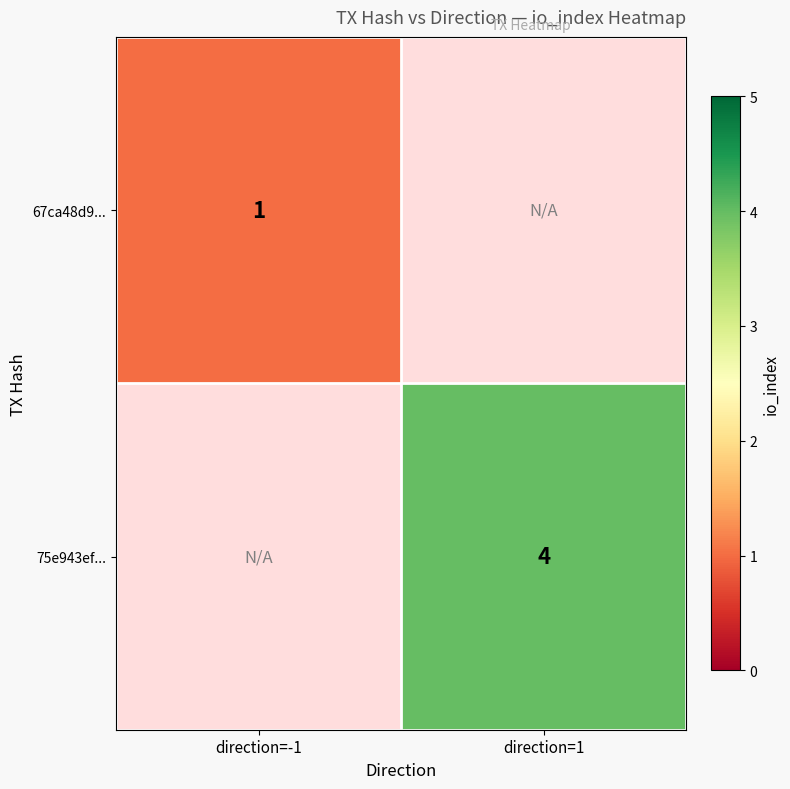

True or false: 75e943ef... has a value of 4 at direction=1.

True